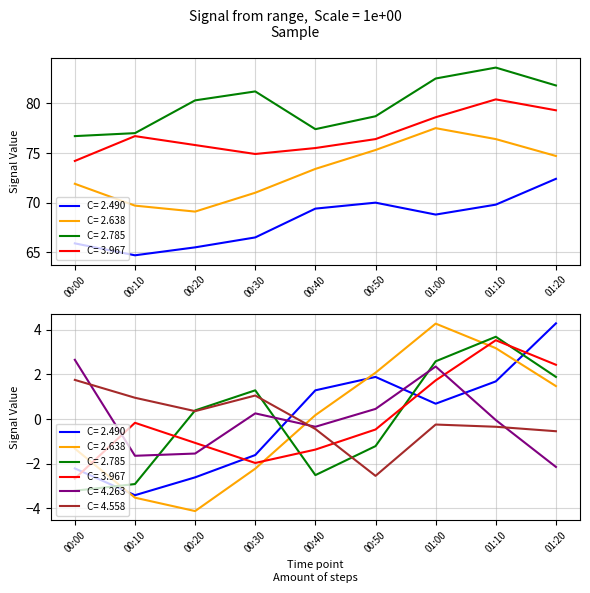

Does the chart have visible grid lines?

Yes